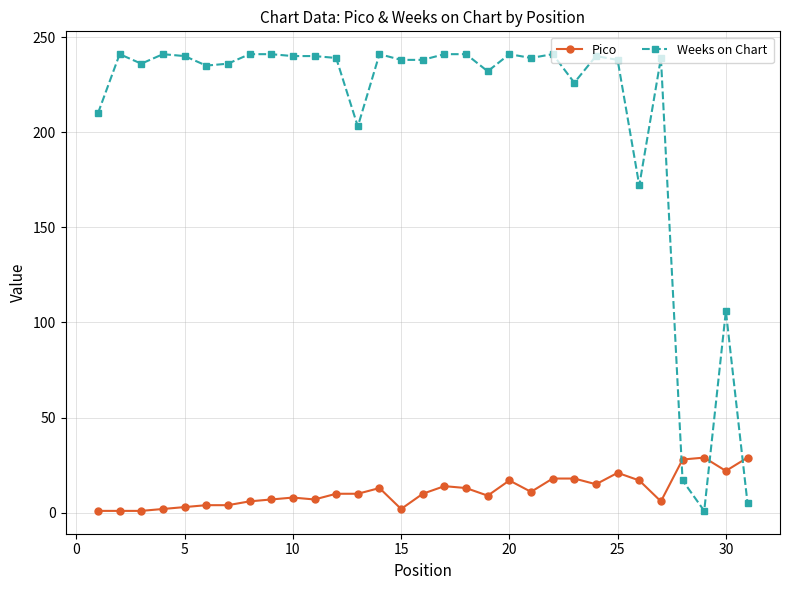

What is the difference between the maximum and minimum values in the Pico series?

28